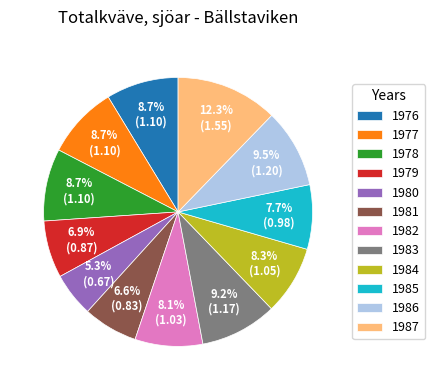

True or false: 1983 accounts for 9% of the total.

True